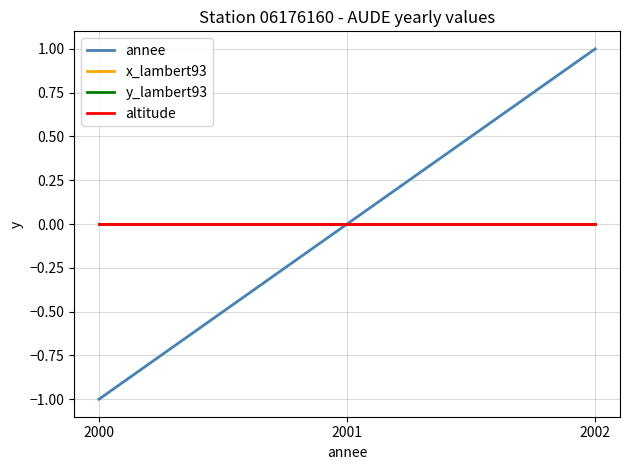

Which series has the largest total across all categories?

annee